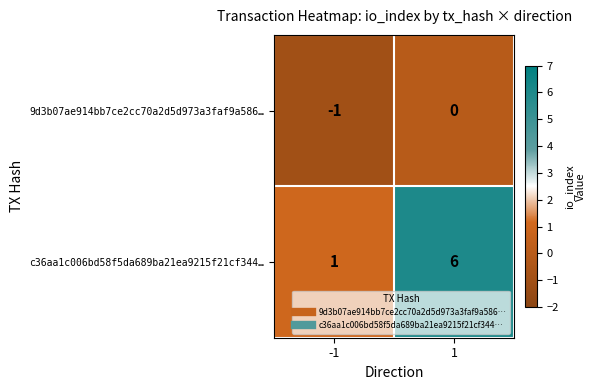

What is the average value of the c36aa1c006bd58f5da689ba21ea9215f21cf344… series?

4